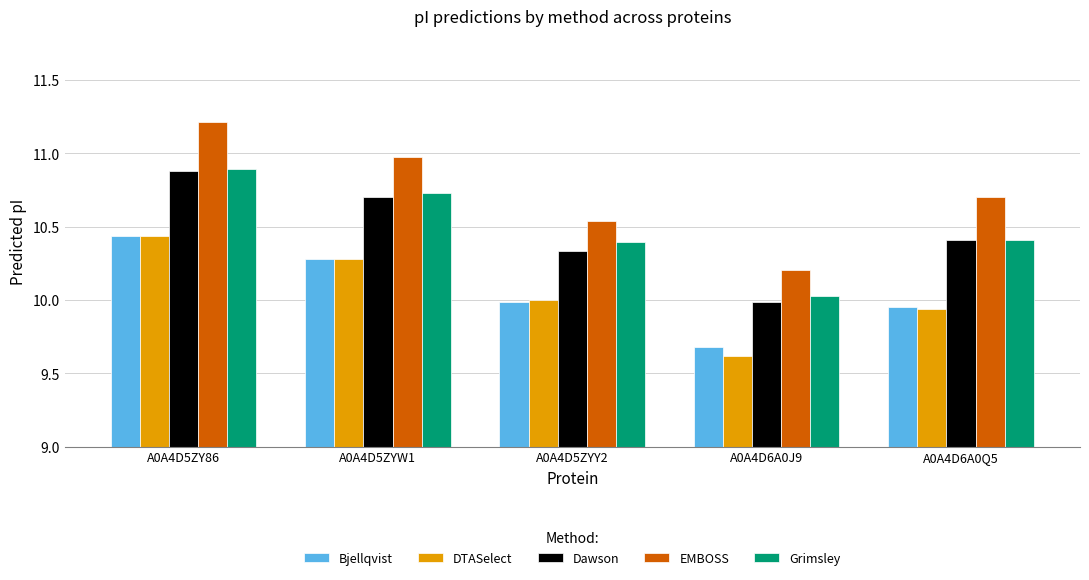

What is the spread (max minus min) of values at A0A4D5ZY86?

0.8